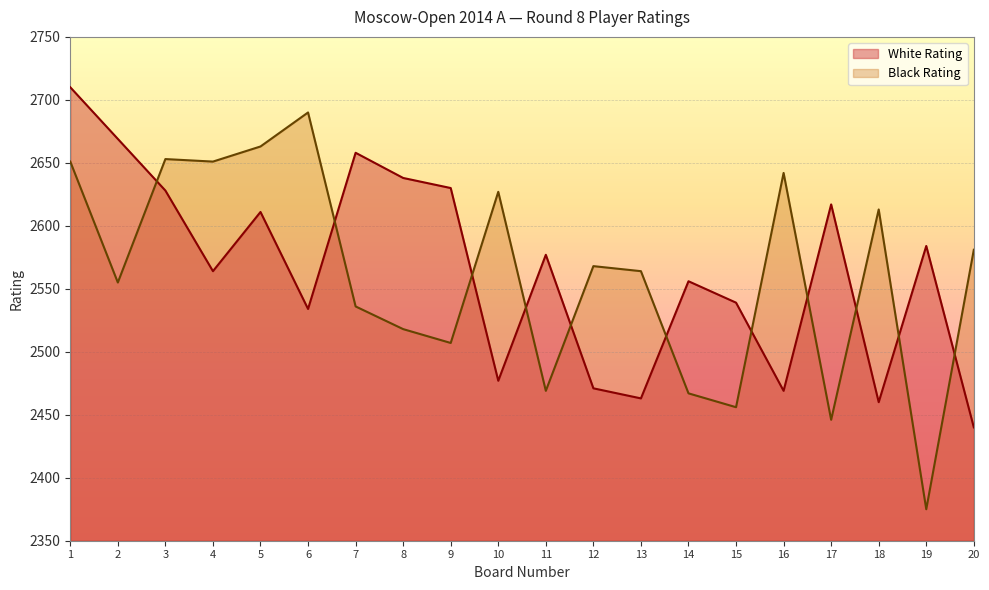

What is the value of the Black Rating point at the 15th from the left?

2456